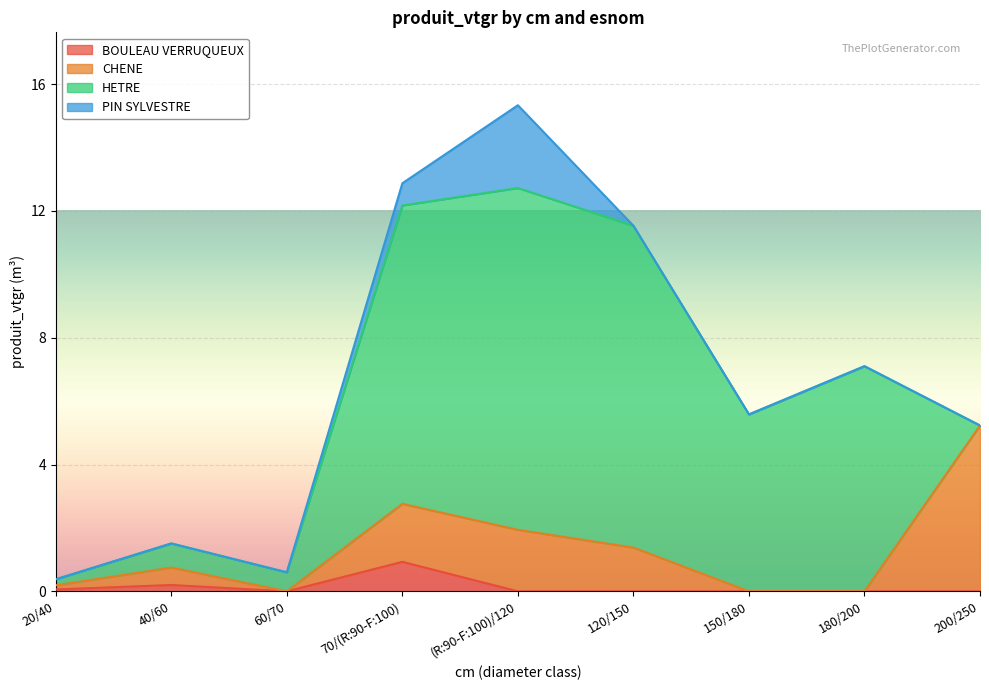

Which series has the largest range (max minus min)?

HETRE